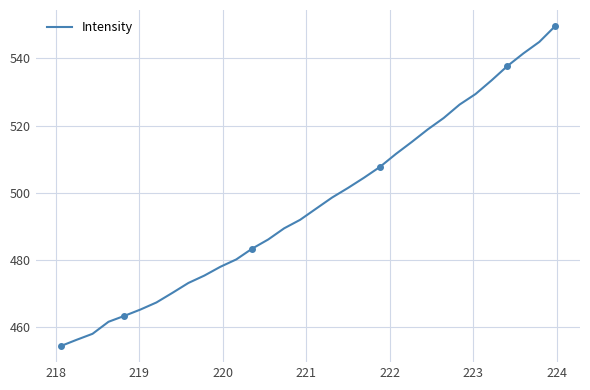

What is the maximum value for Intensity?

549.6